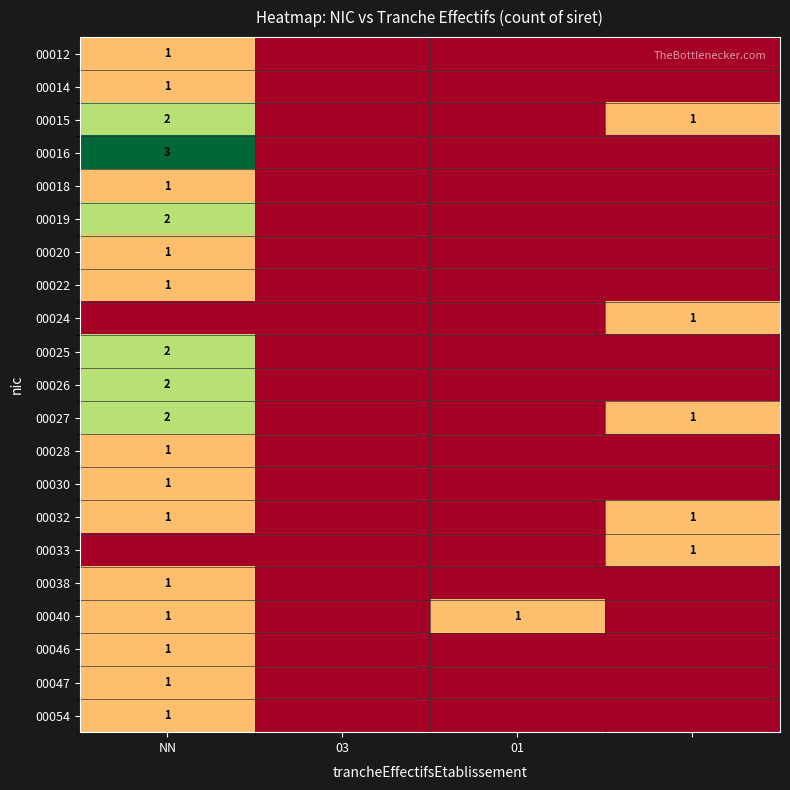

True or false: 00047 has a value of 1 at NN.

True